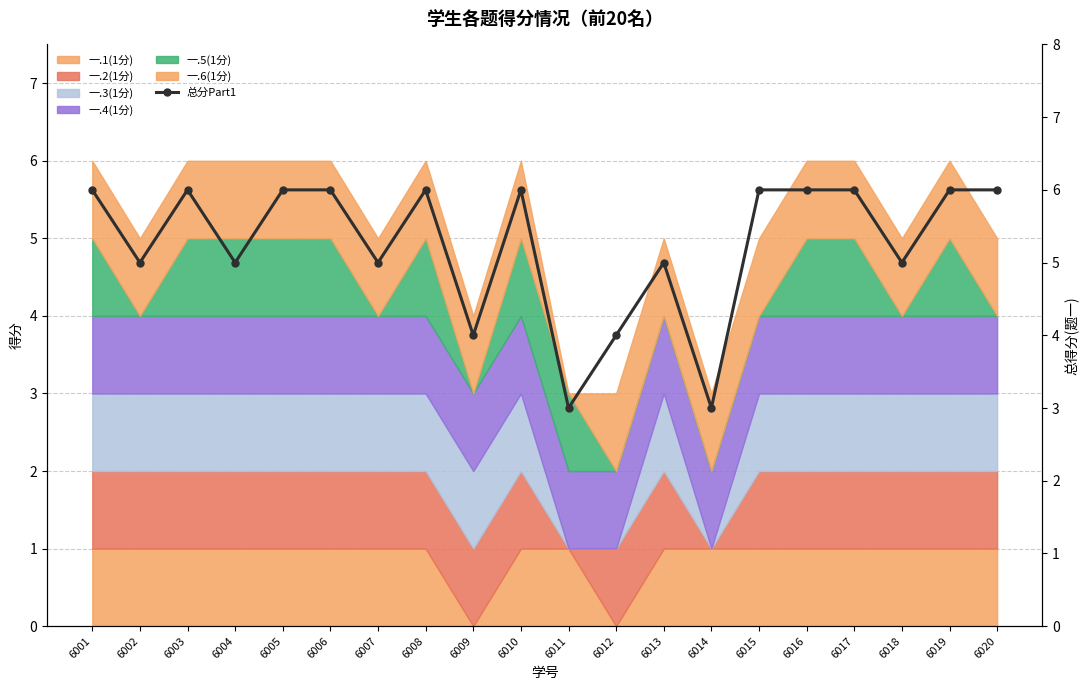

How many points are lower than both their immediate neighbors (excluding endpoints)?

7